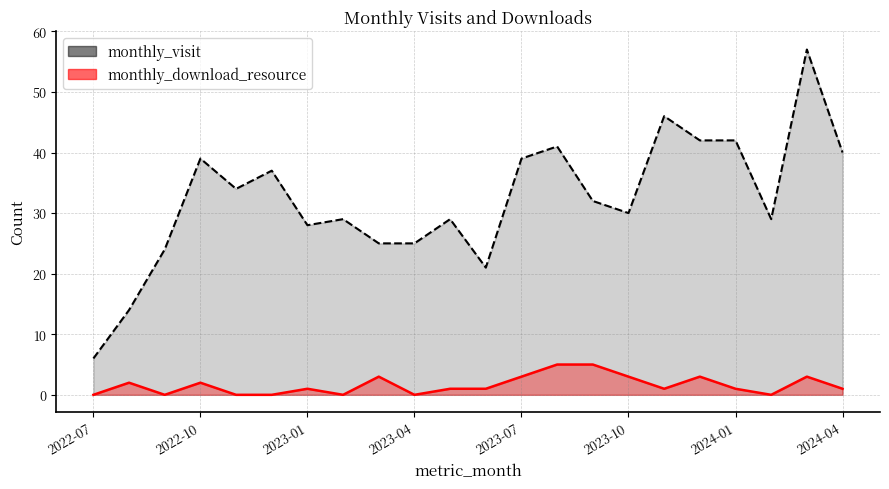

Reading left to right, what are all the values shown in this chart?

monthly_visit: 6	14	24	39	34	37	28	29	25	25	29	21	39	41	32	30	46	42	42	29	57	40
monthly_download_resource: 0	2	0	2	0	0	1	0	3	0	1	1	3	5	5	3	1	3	1	0	3	1